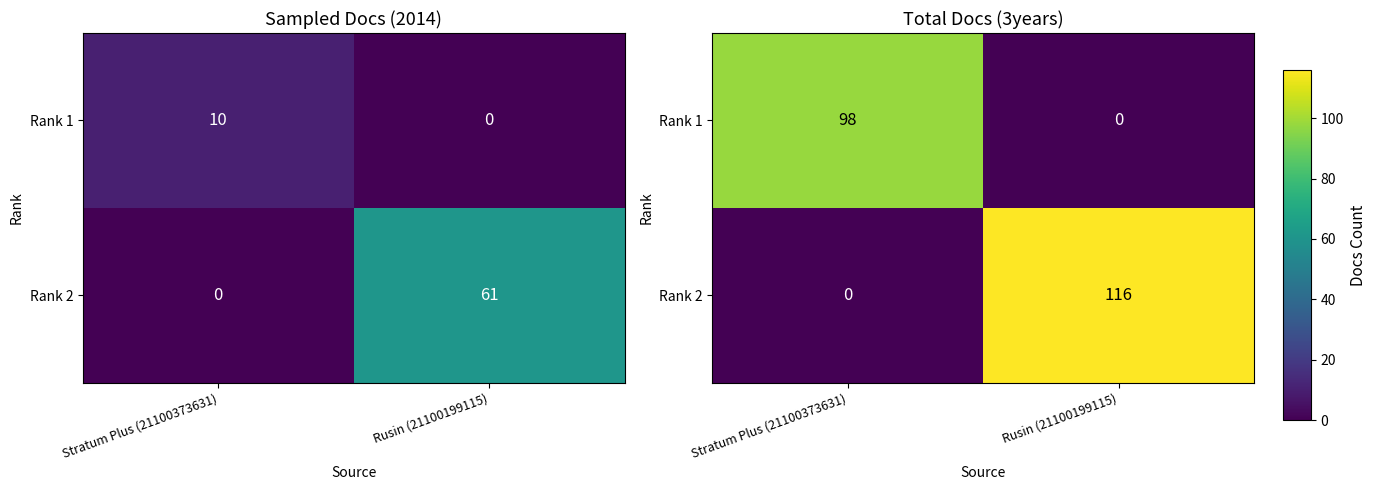

Which label corresponds to the smallest value in the chart?

Rusin (21100199115)